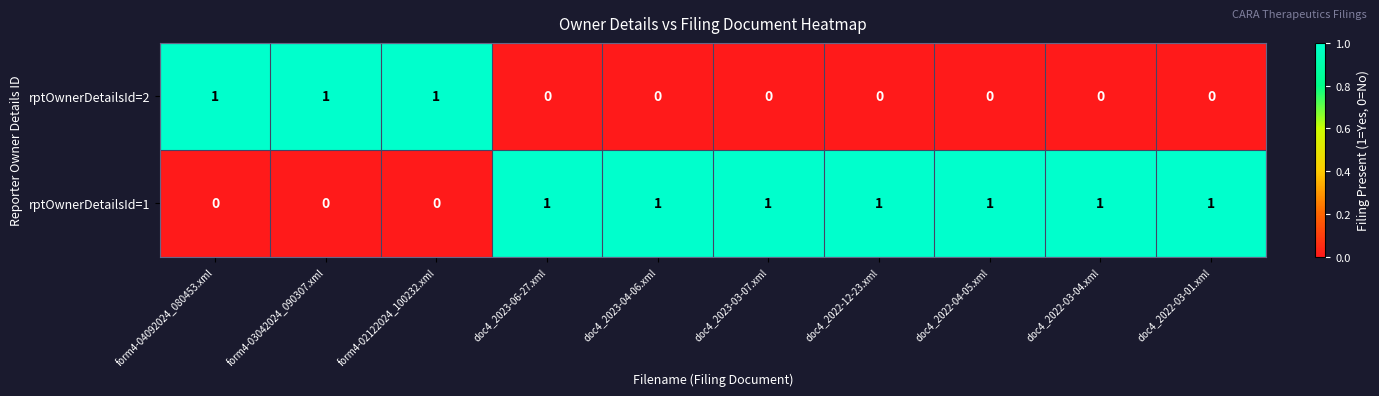

Is it true that rptOwnerDetailsId=1 equals 1 at doc4_2023-04-06.xml?

True